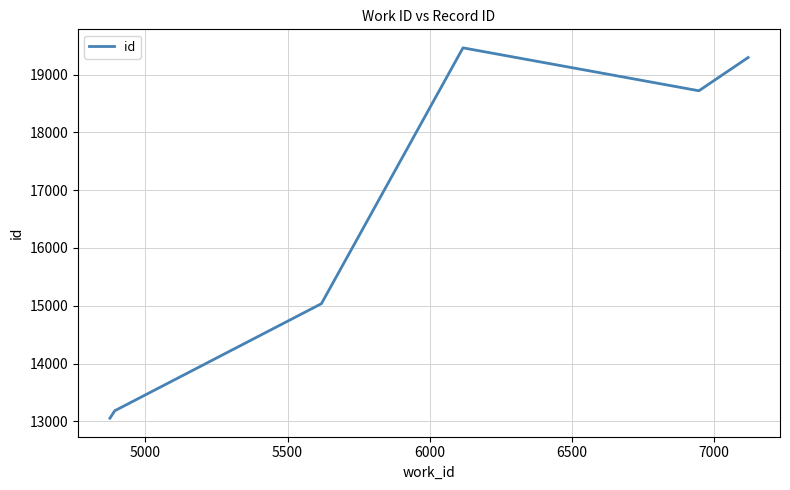

What is the difference between the maximum and second lowest values?

6283